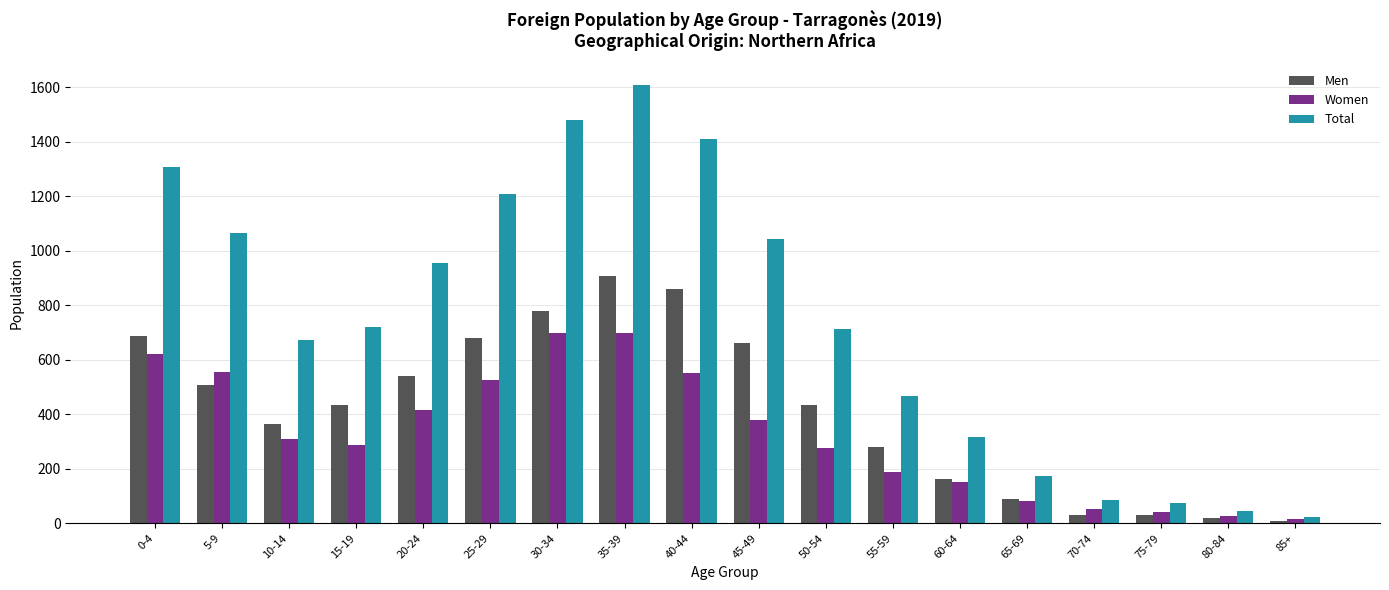

What is the label of the 5th bar from the right?

65-69